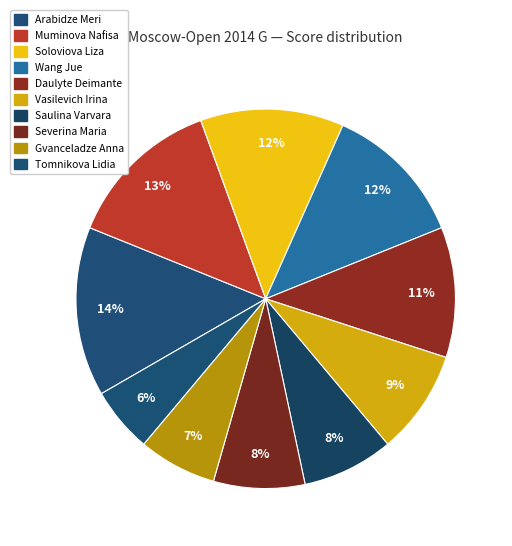

What percentage is NOT represented by Vasilevich Irina?

91.1%